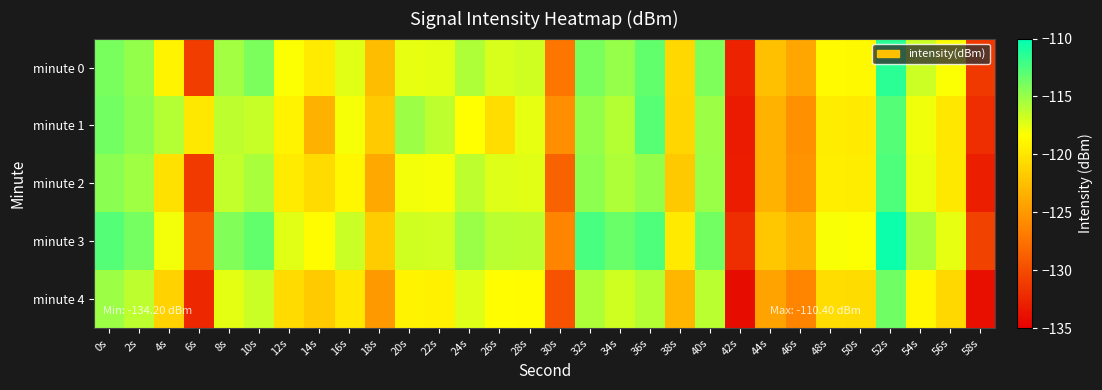

At which category does the chart reach its peak across all series?

52s